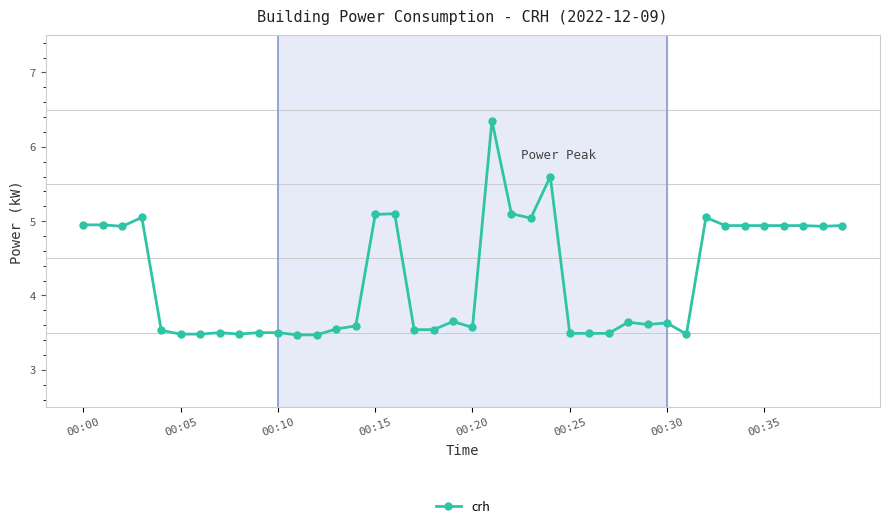

What is the value of the 29th point from the left?

3.6